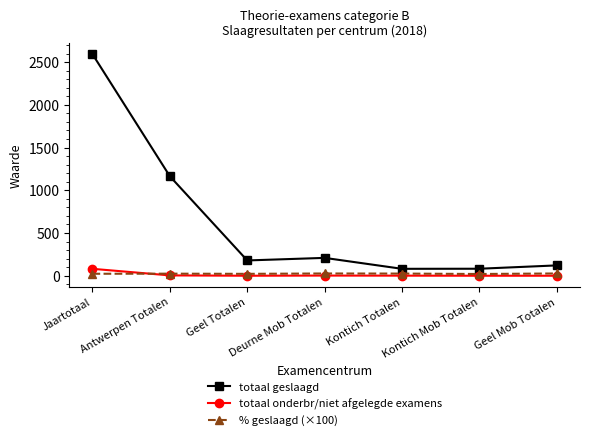

True or false: % geslaagd (×100) has a value of 20.4 at Kontich Mob Totalen.

True